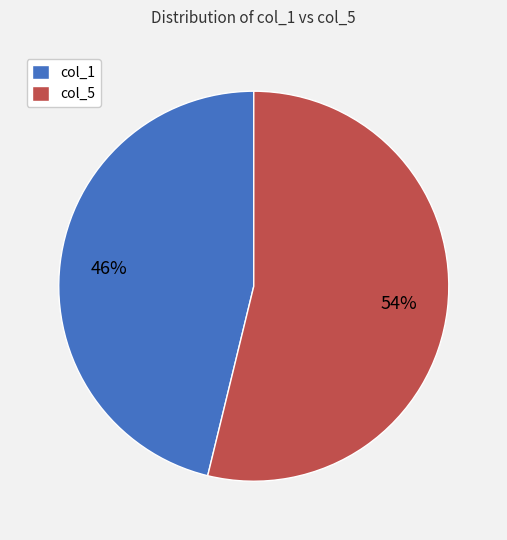

To the nearest percent, what portion does col_5 represent?

54%